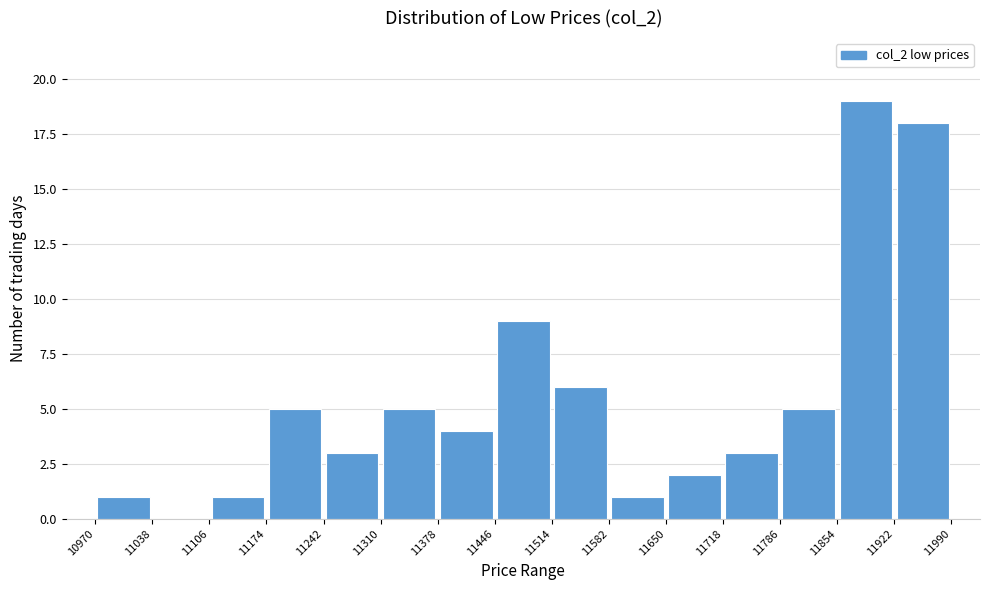

Reading left to right, transcribe this chart: for each bar, give the range it covers on the x-axis and its height. The values are not printed on the chart, so give them approximately, as read against the axis.

10970 to 11038: 1
11038 to 11106: 0
11106 to 11174: 1
11174 to 11242: 5
11242 to 11310: 3
11310 to 11378: 5
11378 to 11446: 4
11446 to 11514: 9
11514 to 11582: 6
11582 to 11650: 1
11650 to 11718: 2
11718 to 11786: 3
11786 to 11854: 5
11854 to 11922: 19
11922 to 11990: 18